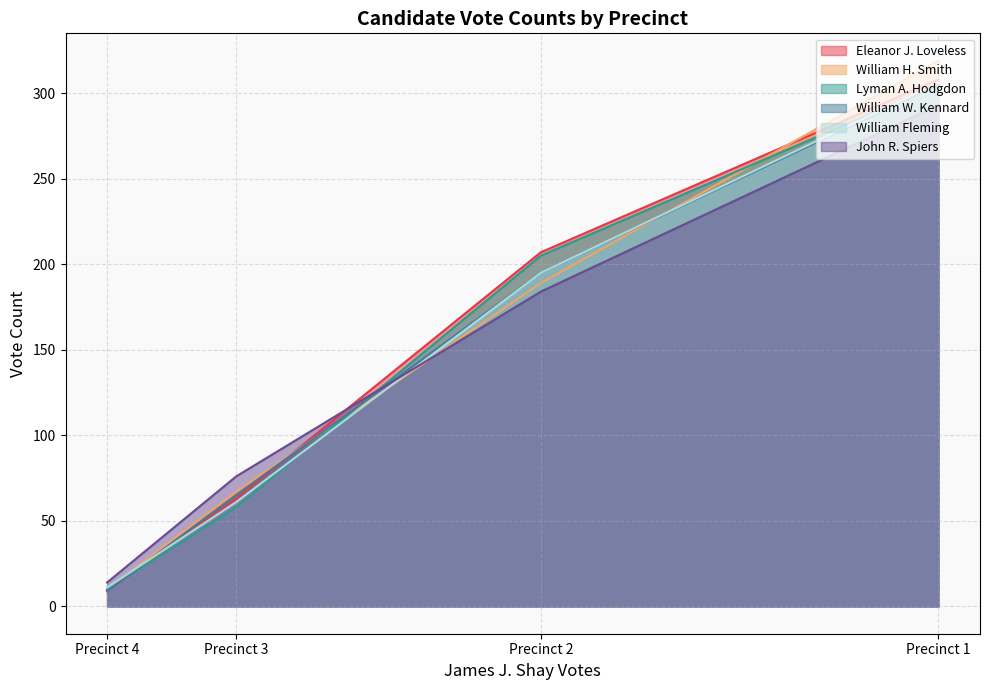

Between Precinct 1 and Precinct 3, which series saw the biggest shift?

William H. Smith